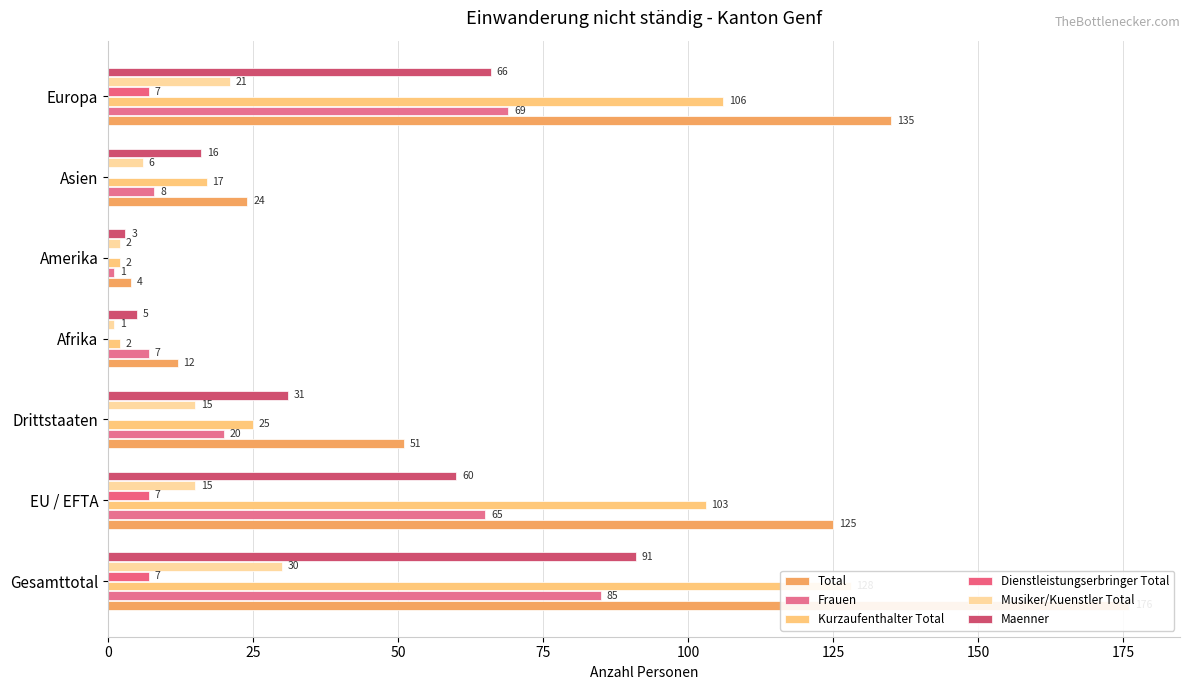

Reading left to right, list all the values displayed in this chart.

Total: 176	125	51	12	4	24	135
Frauen: 85	65	20	7	1	8	69
Kurzaufenthalter Total: 128	103	25	2	2	17	106
Dienstleistungserbringer Total: 7	7	0	0	0	0	7
Musiker/Kuenstler Total: 30	15	15	1	2	6	21
Maenner: 91	60	31	5	3	16	66